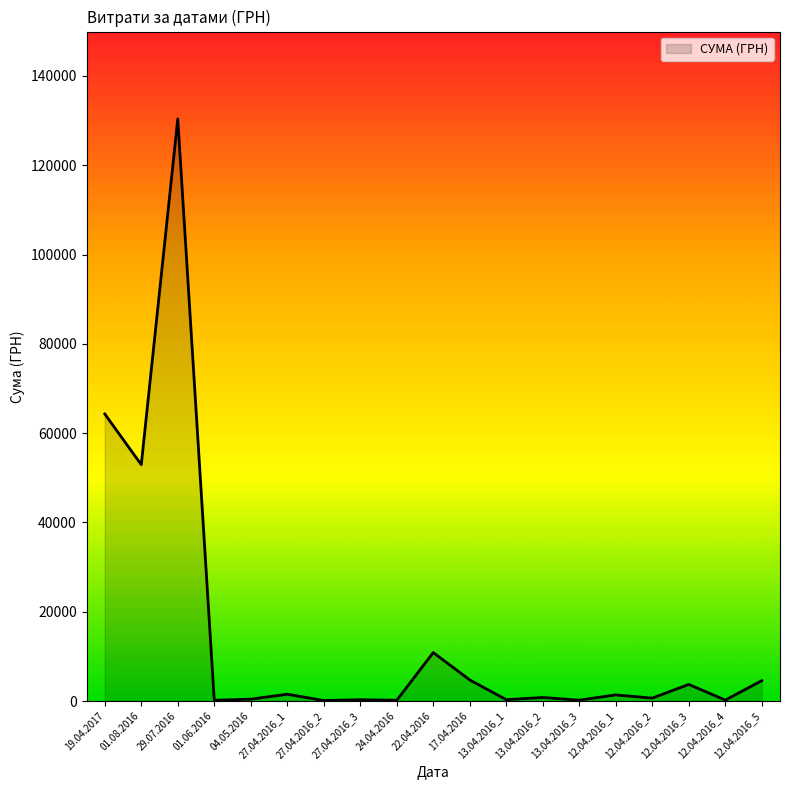

What is the change in value from 04.05.2016 to 24.04.2016?

-241.0